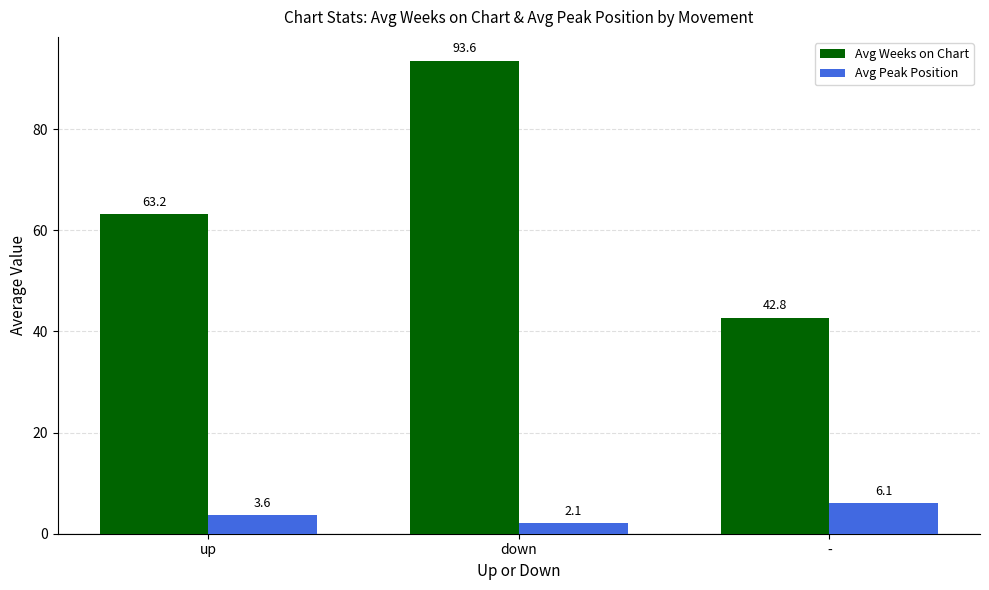

The value of Avg Weeks on Chart at down is 93.6. True or false?

True